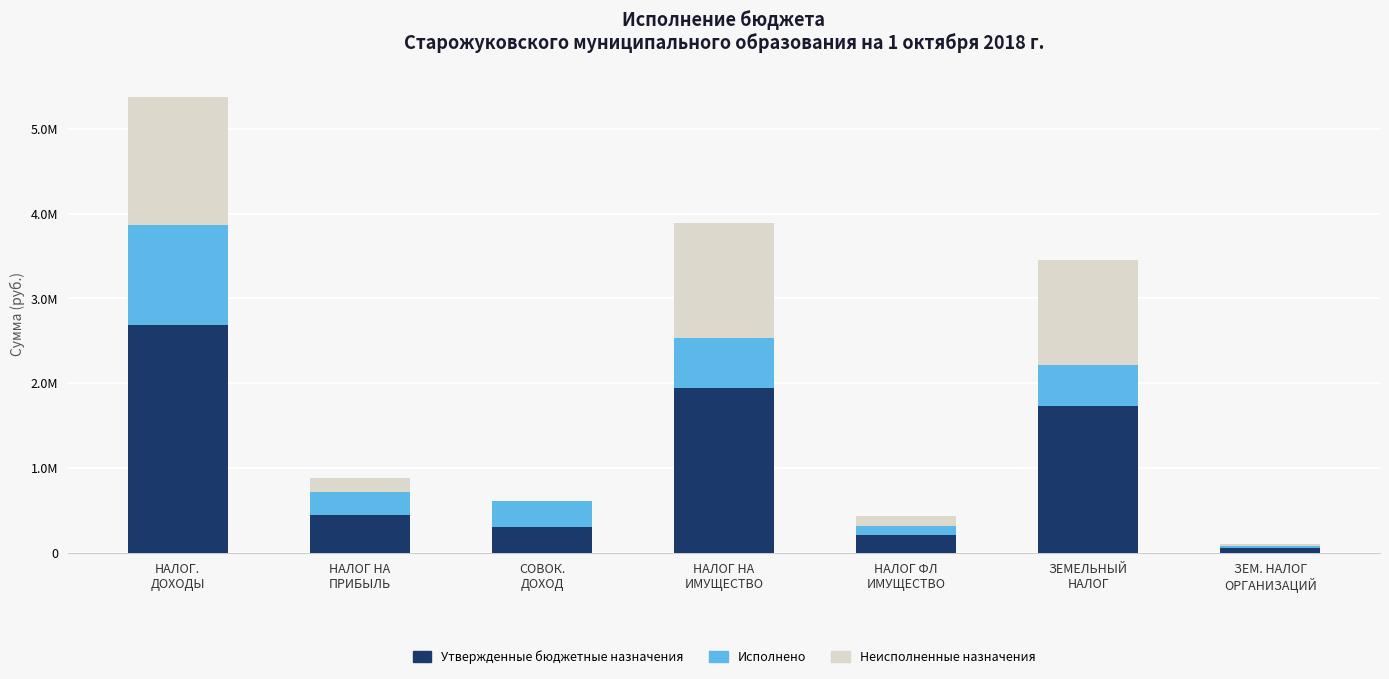

The value of Утвержденные бюджетные назначения at НАЛОГ.
ДОХОДЫ is 2688833.0. True or false?

True